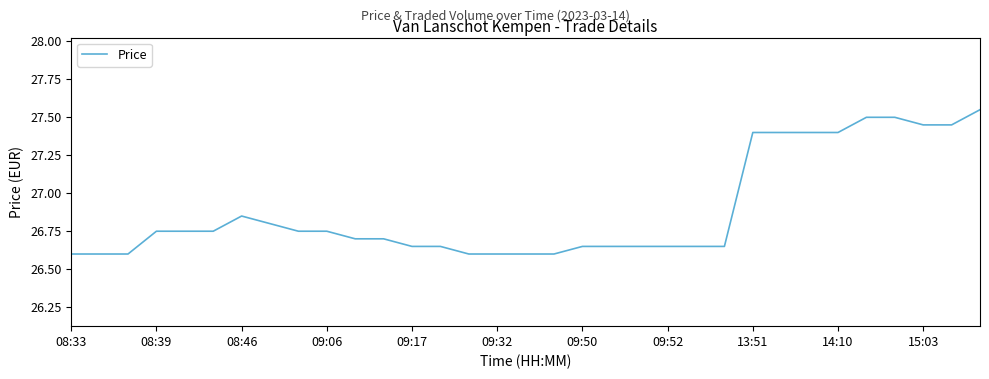

How many distinct data groups are displayed?

1